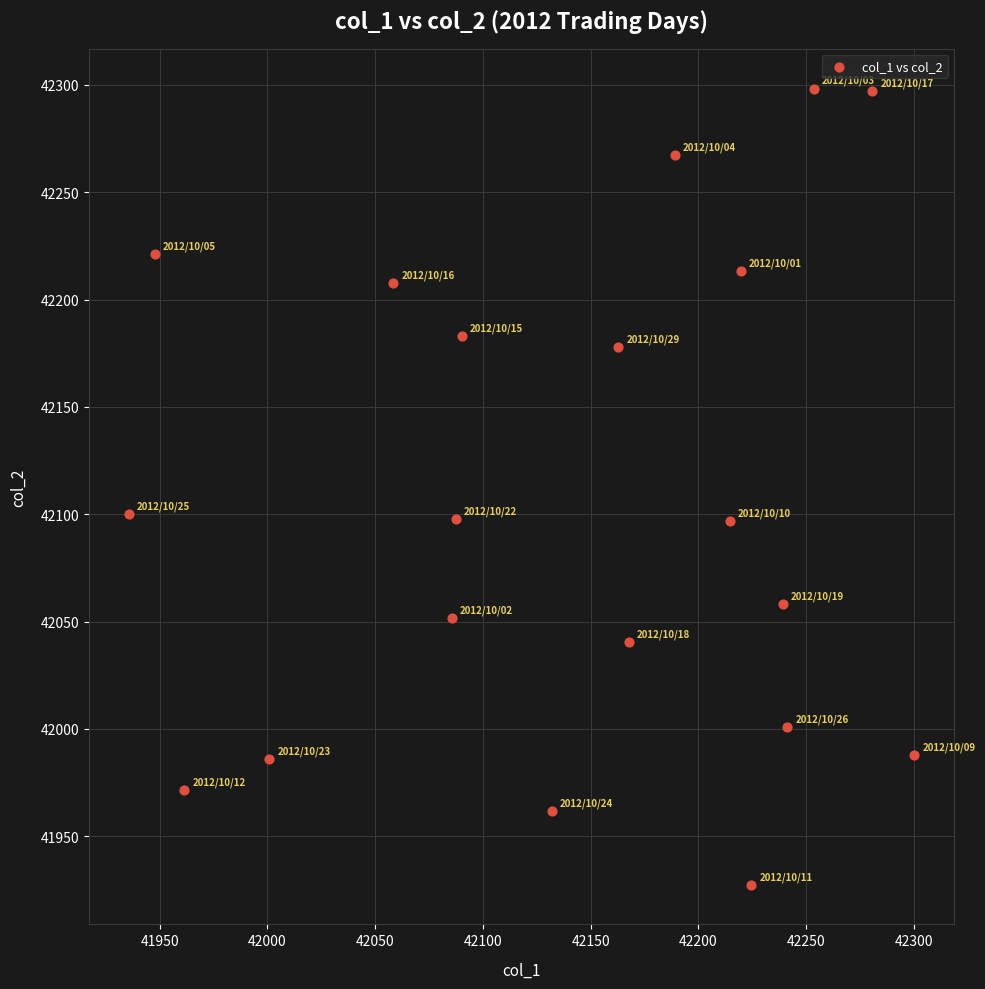

What is the range of Y values (max minus min)?

370.8